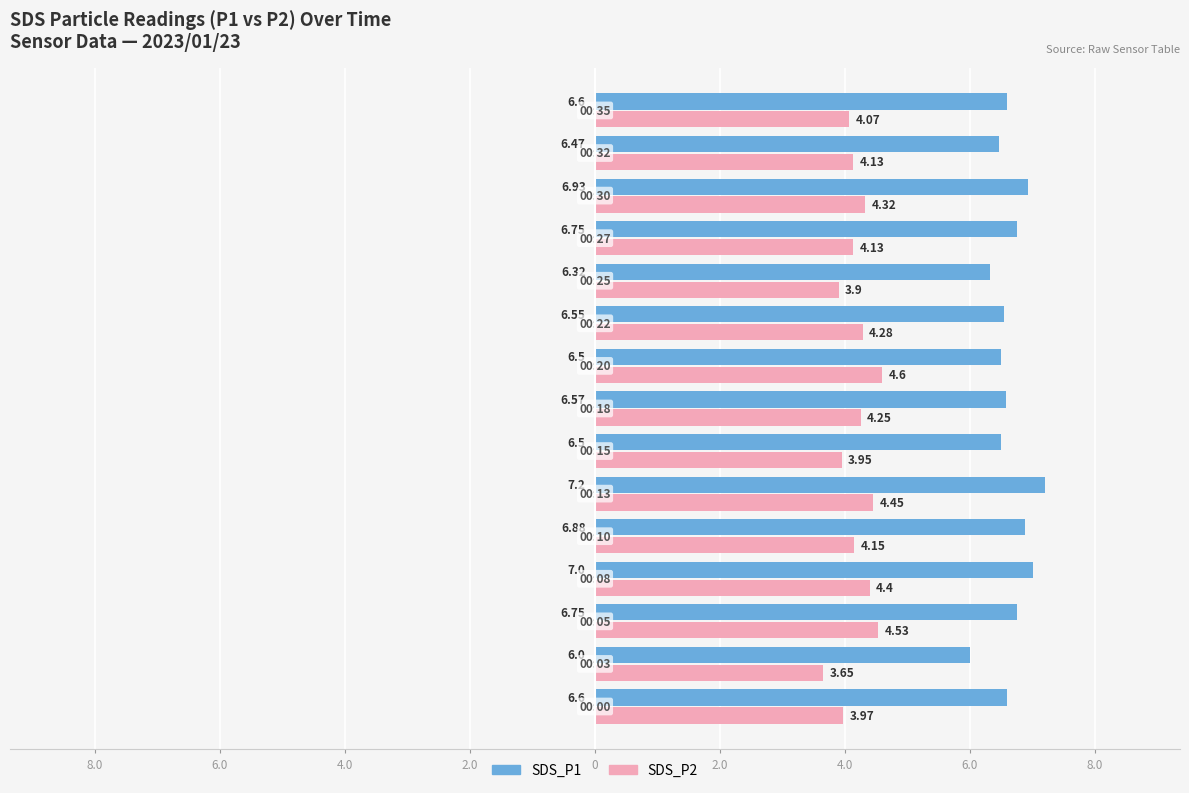

What are all the series names shown in the legend?

SDS_P1, SDS_P2